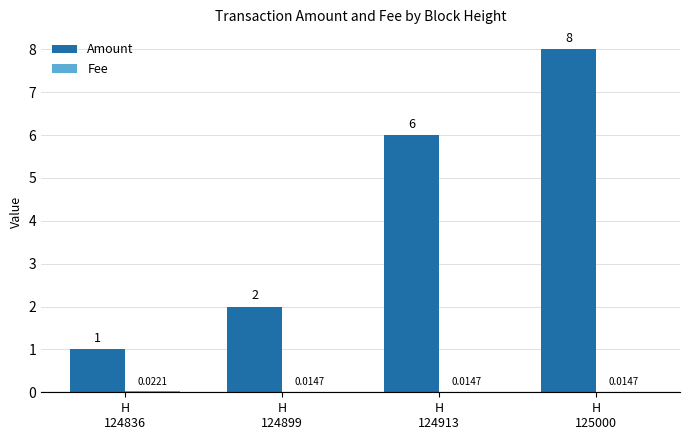

What is the sum of all Amount values?

17.0